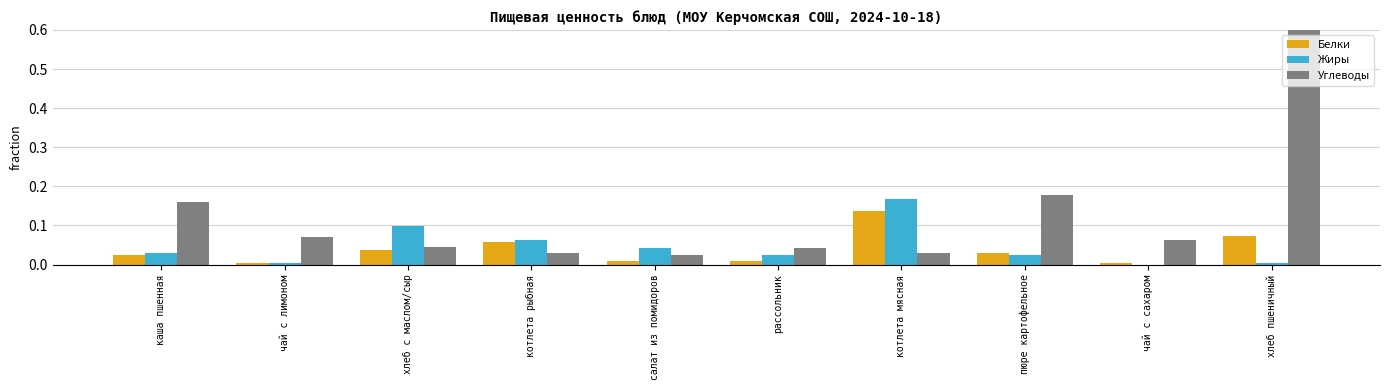

True or false: Жиры has a value of 0.0 at котлета рыбная.

False